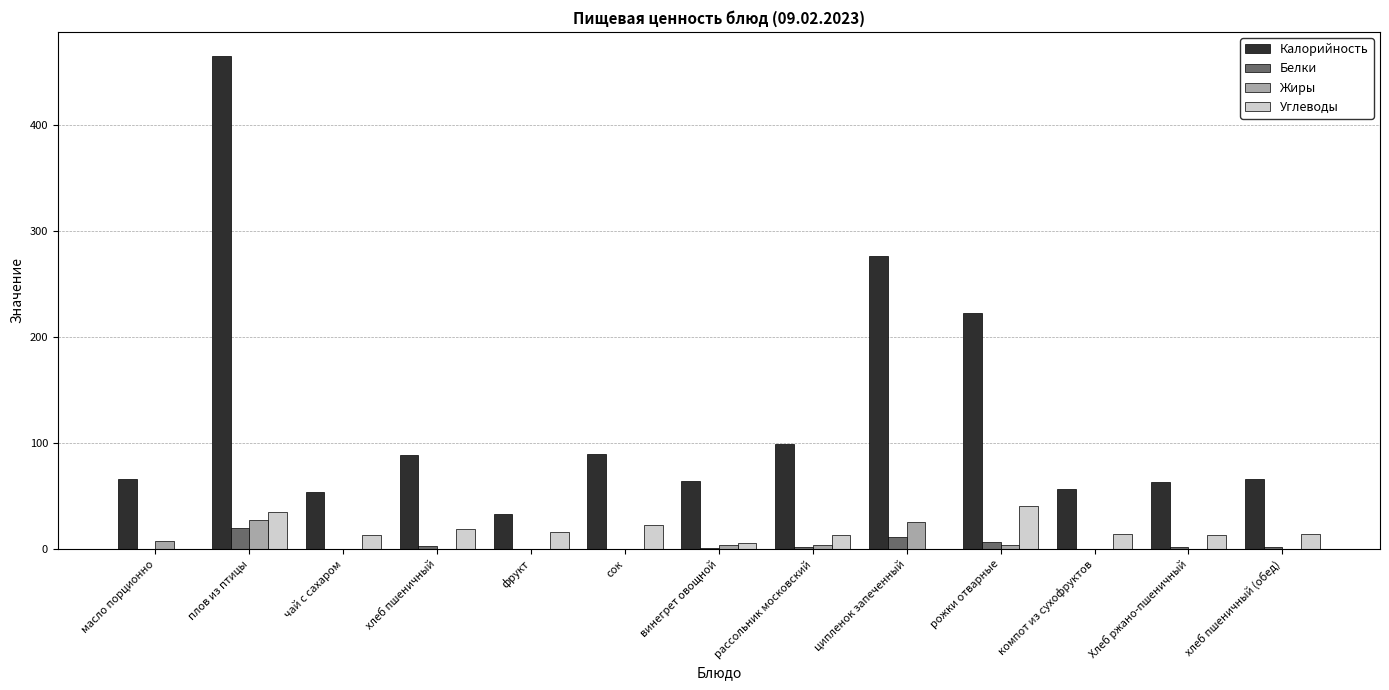

Which series has the largest range (max minus min)?

Калорийность